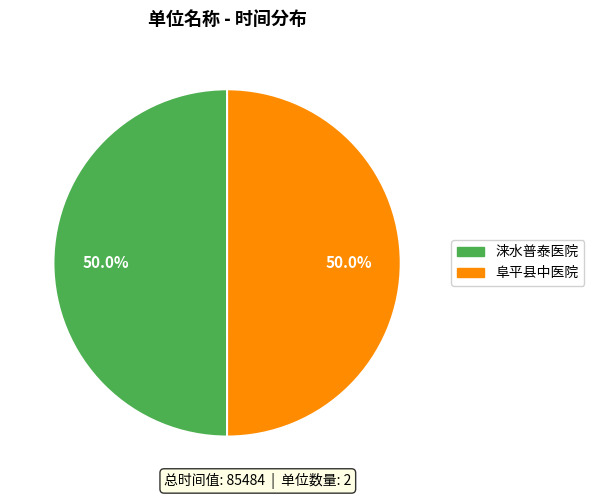

How many slices are in this pie chart?

2